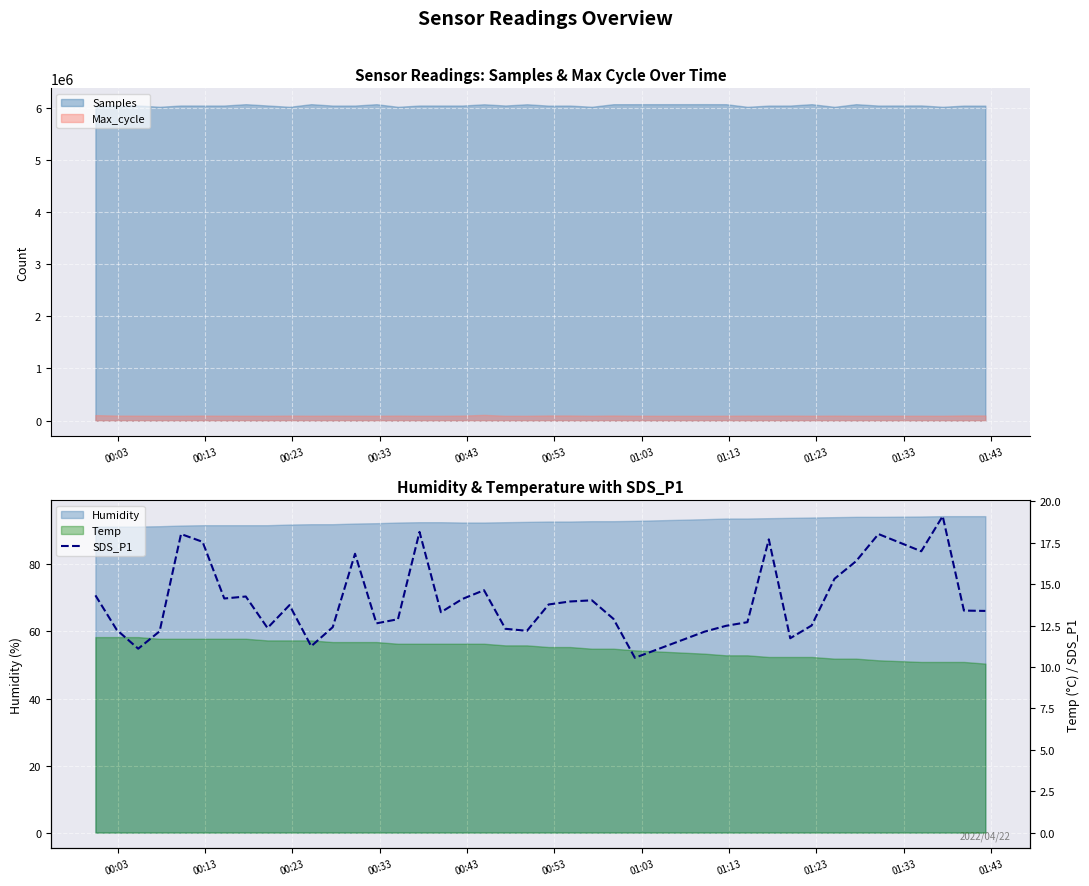

How many interior local peaks (higher than both neighbors) does the data have?

10